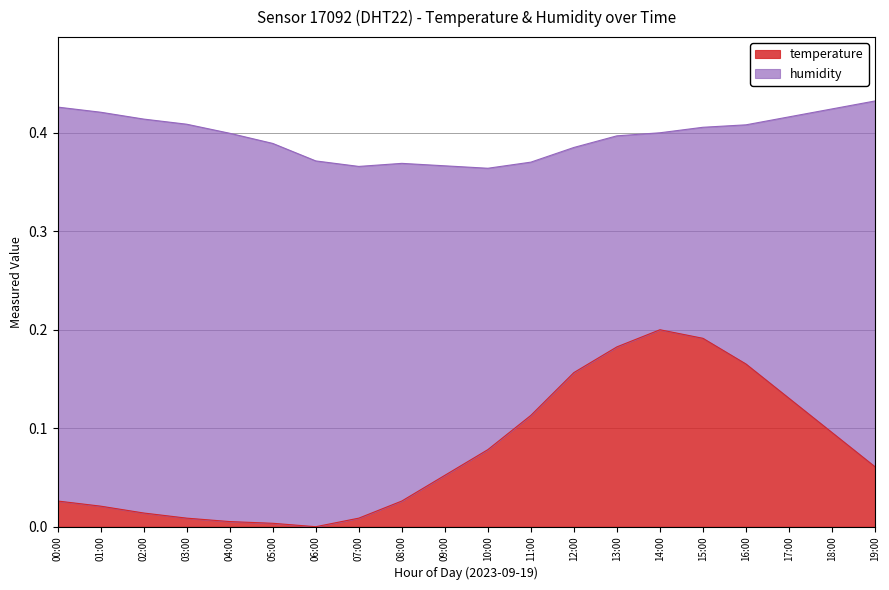

Which label corresponds to the smallest value in the chart?

06:00